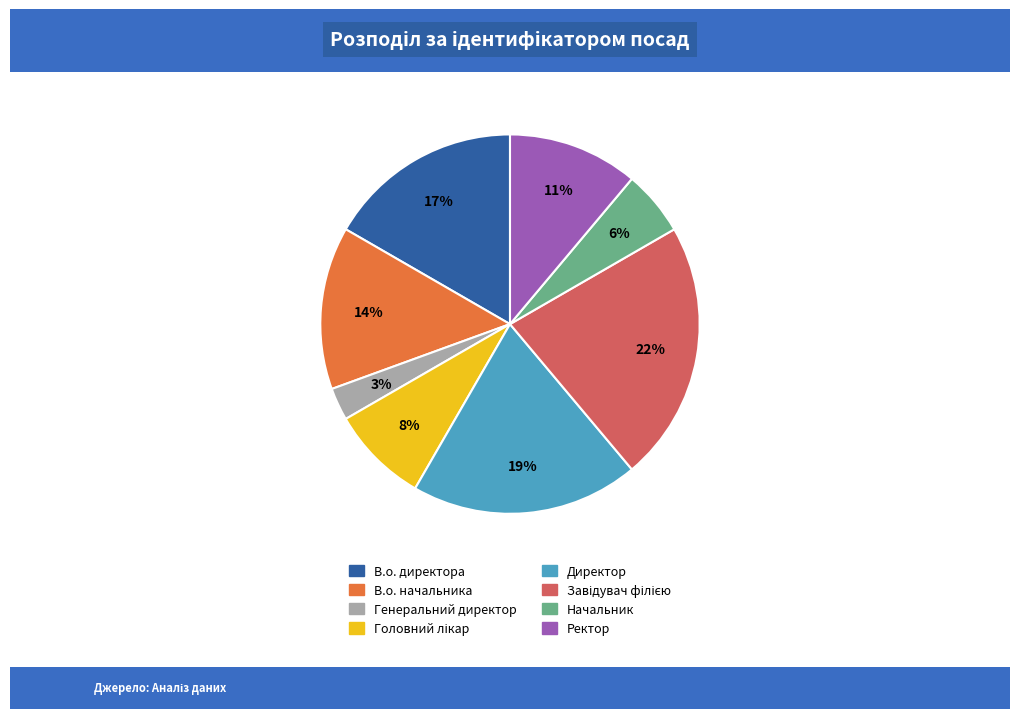

To the nearest percent, what percentage of the pie is Генеральний директор?

3%